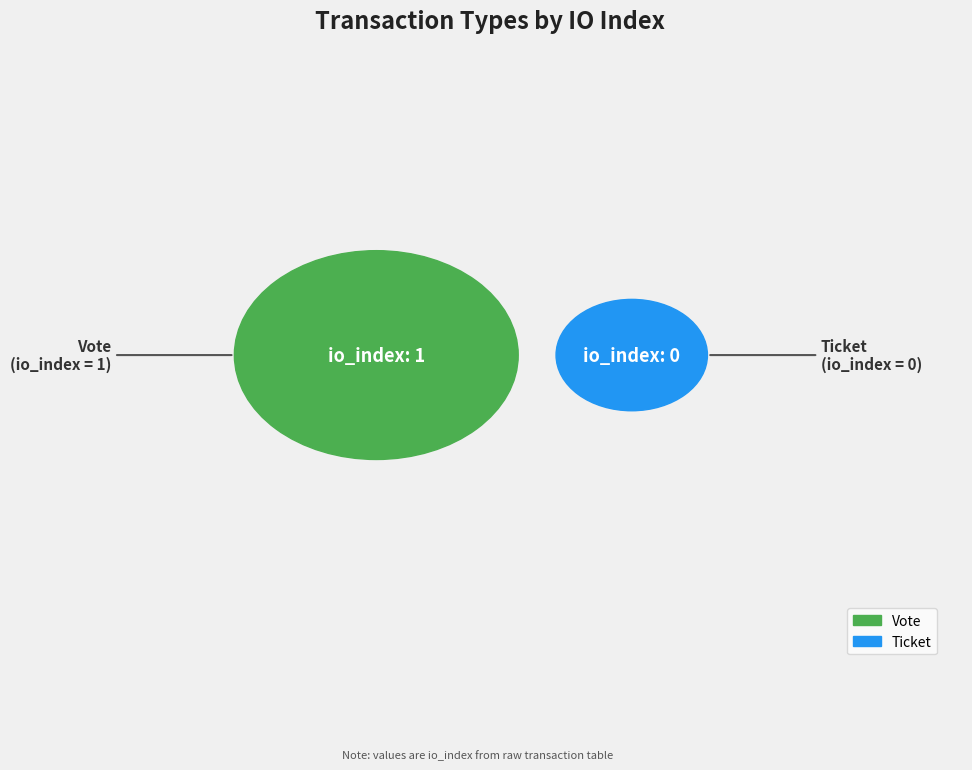

Rank the categories by value from highest to lowest.

Vote, Ticket